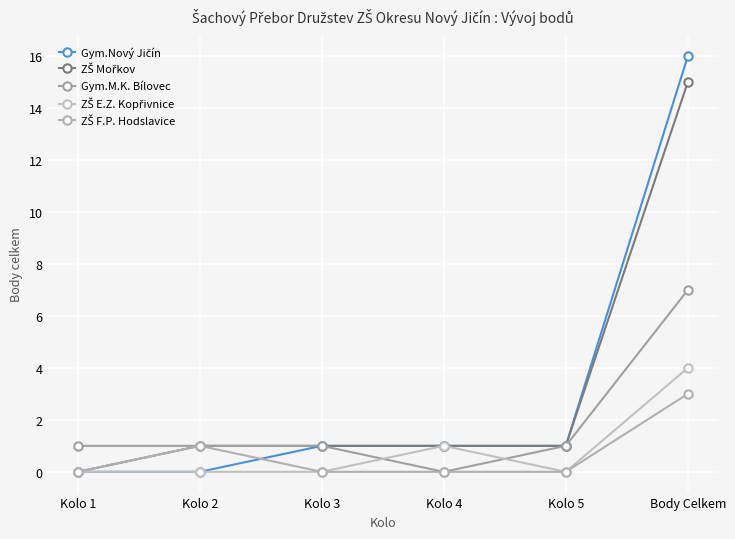

Reading right to left, what are all the values shown in this chart?

Gym.Nový Jičín: Body Celkem=16	Kolo 5=1	Kolo 4=1	Kolo 3=1	Kolo 2=0	Kolo 1=0
ZŠ Mořkov: Body Celkem=15	Kolo 5=1	Kolo 4=1	Kolo 3=1	Kolo 2=1	Kolo 1=0
Gym.M.K. Bílovec: Body Celkem=7	Kolo 5=1	Kolo 4=0	Kolo 3=1	Kolo 2=1	Kolo 1=1
ZŠ E.Z. Kopřivnice: Body Celkem=4	Kolo 5=0	Kolo 4=1	Kolo 3=0	Kolo 2=0	Kolo 1=0
ZŠ F.P. Hodslavice: Body Celkem=3	Kolo 5=0	Kolo 4=0	Kolo 3=0	Kolo 2=1	Kolo 1=0